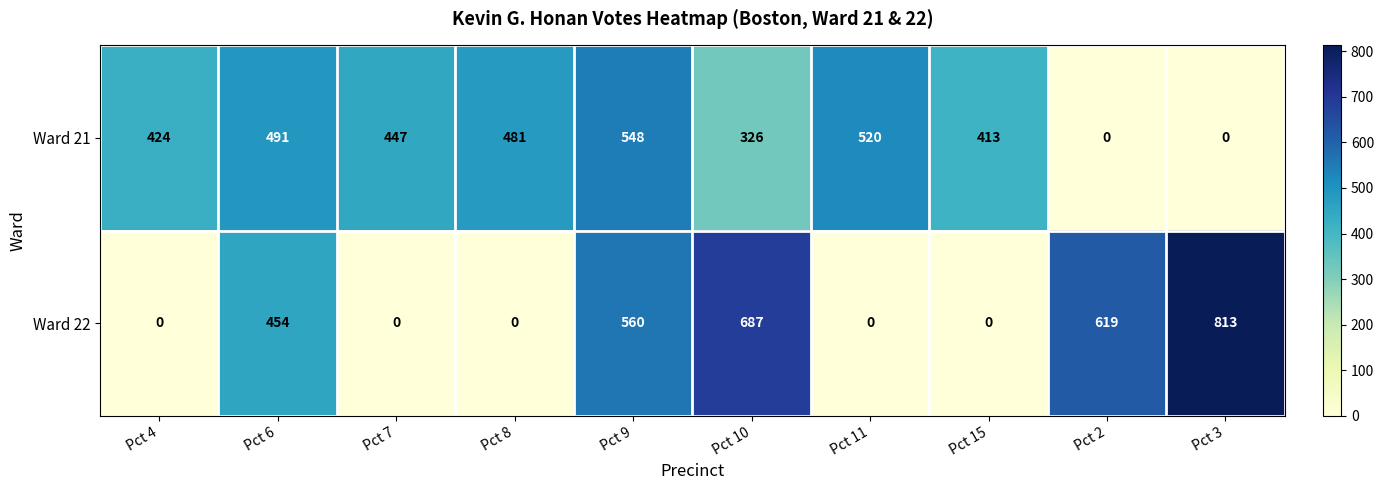

What is the difference between the highest and lowest values at Pct 4?

424